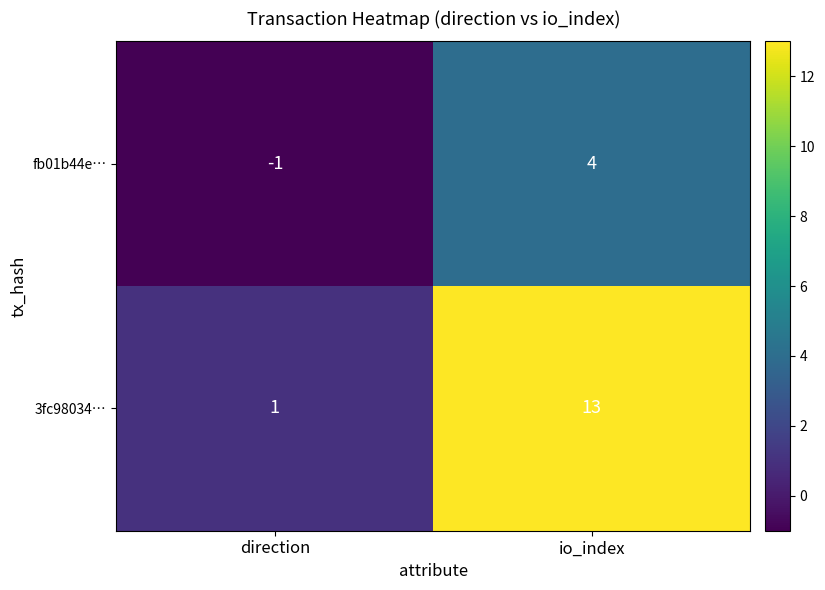

Reading left to right, what are all the values shown in this chart?

fb01b44e…: -1	4
3fc98034…: 1	13